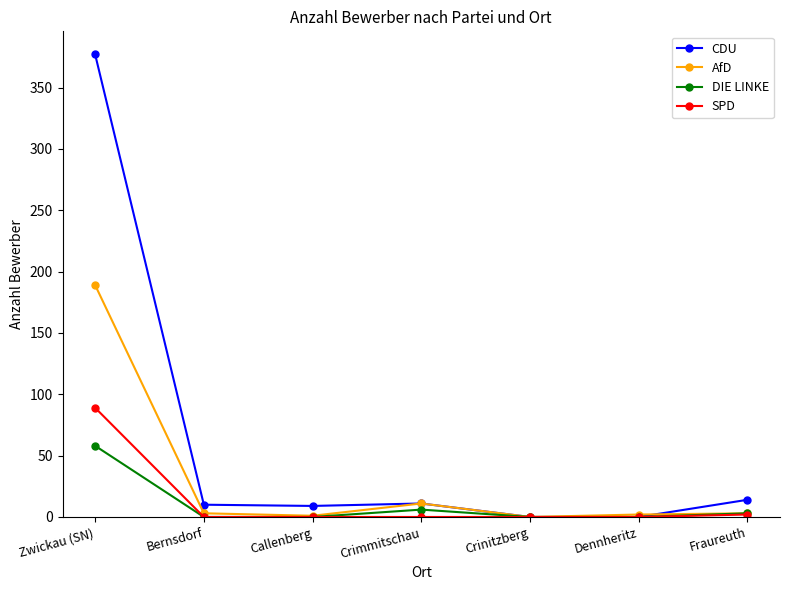

Rank the series by their maximum value, from lowest to highest.

DIE LINKE, SPD, AfD, CDU